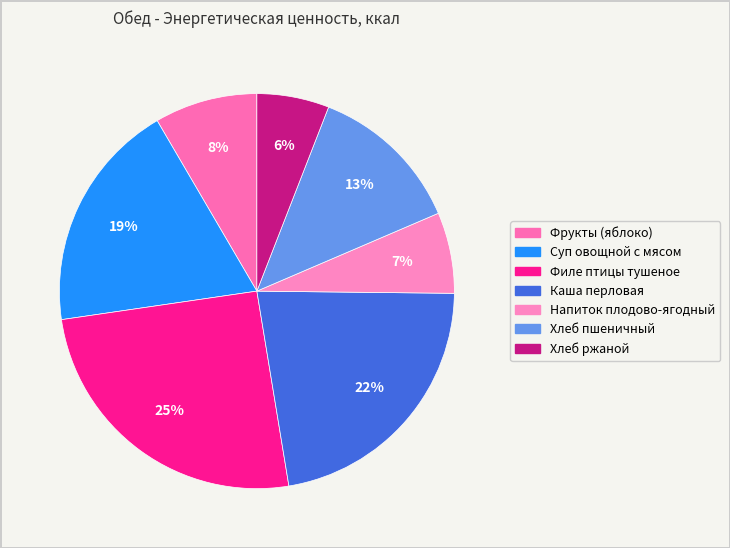

Does any single category account for the majority?

No